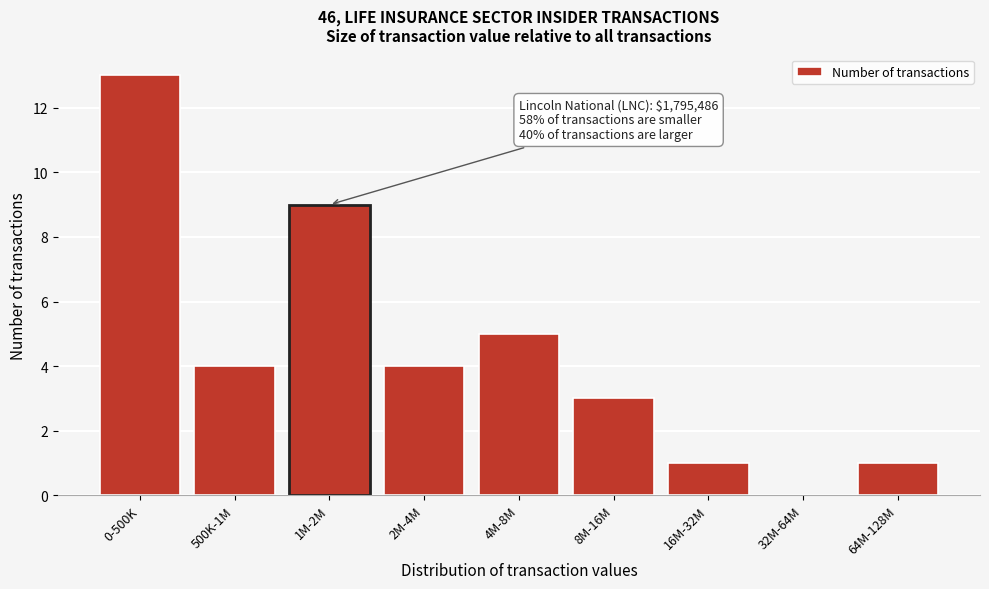

Reading right to left, what are all the values shown in this chart?

64M-128M=1	32M-64M=0	16M-32M=1	8M-16M=3	4M-8M=5	2M-4M=4	1M-2M=9	500K-1M=4	0-500K=13